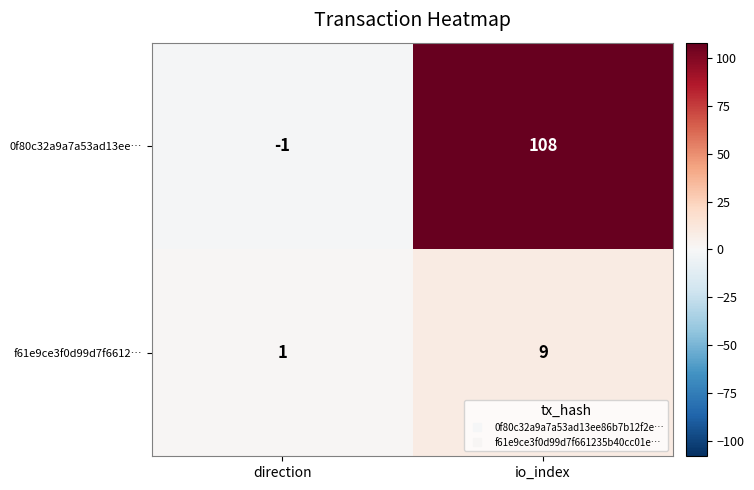

What is the spread (max minus min) of values at direction?

2